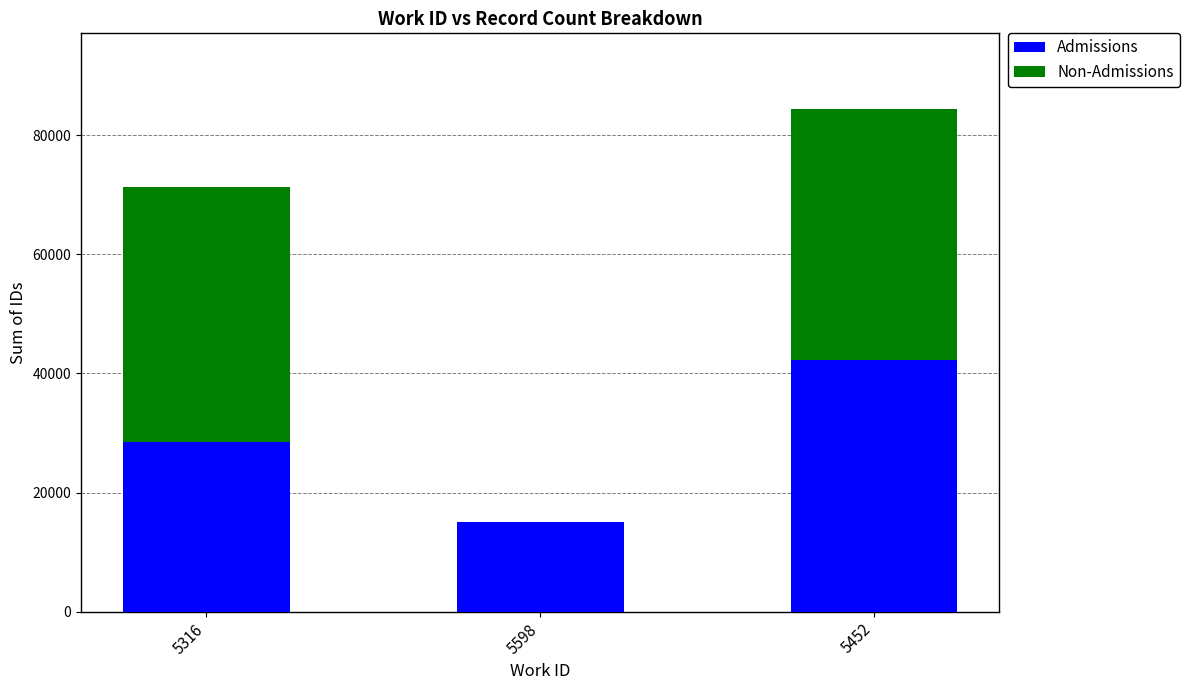

What is the highest value of the Admissions series?

42228